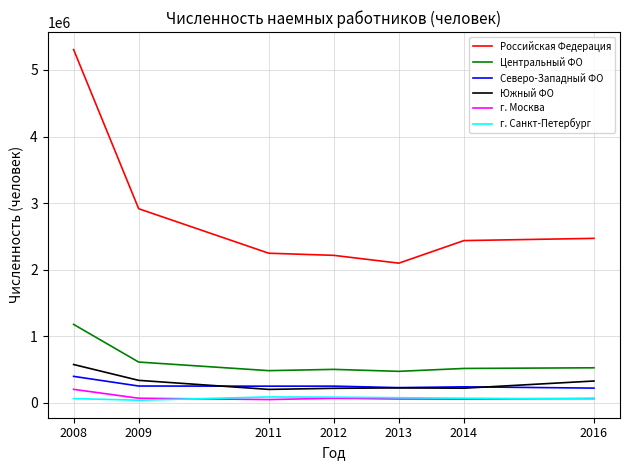

Which series has the largest total across all categories?

Российская Федерация